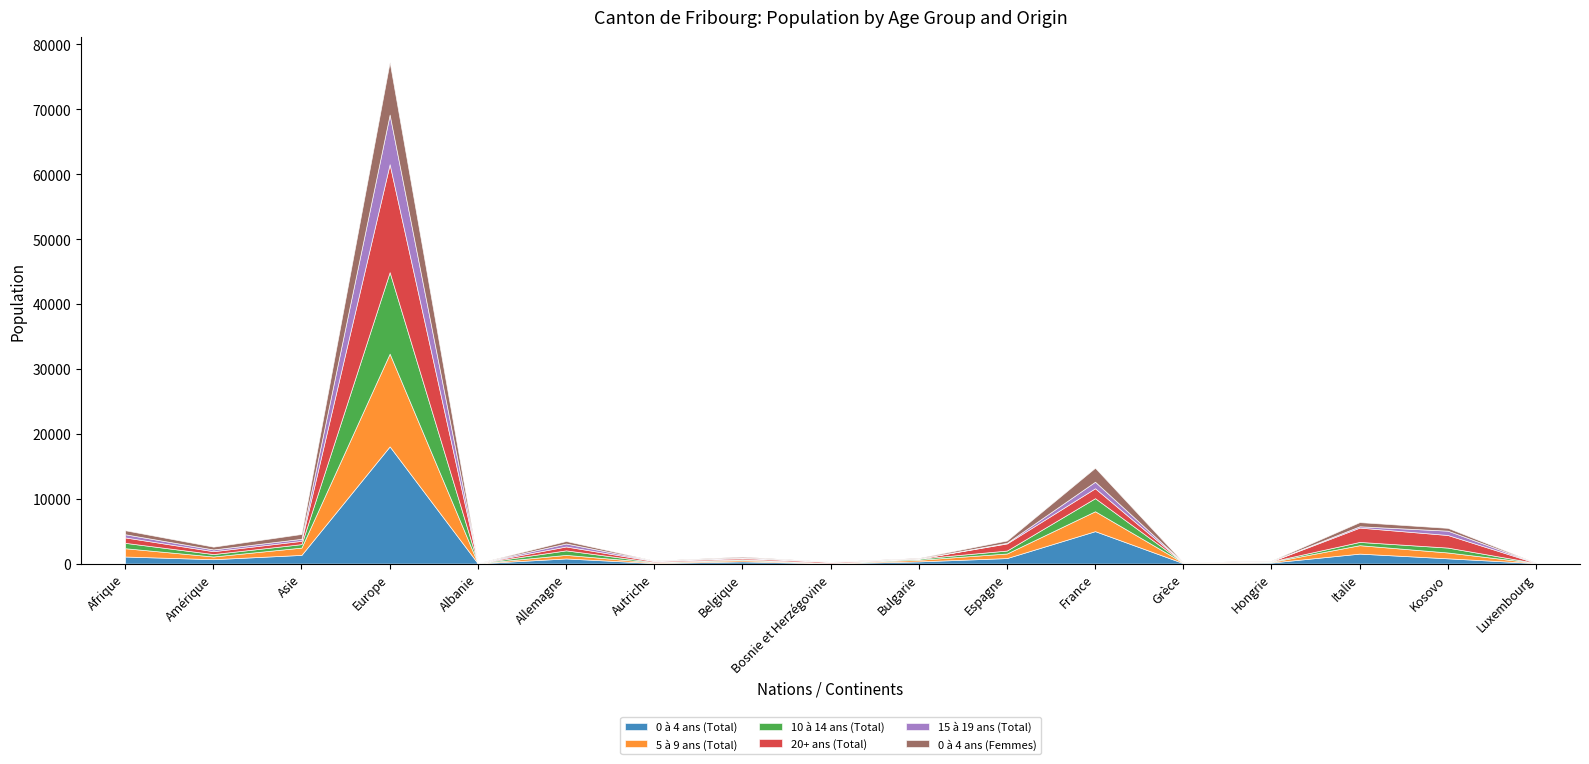

Is the value of 0 à 4 ans (Total) at Afrique greater than the value of 15 à 19 ans (Total) at Bulgarie?

Yes